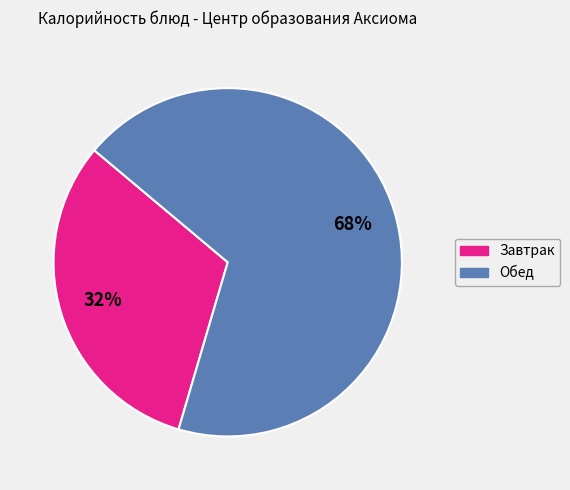

Is there a majority slice in this chart?

Yes